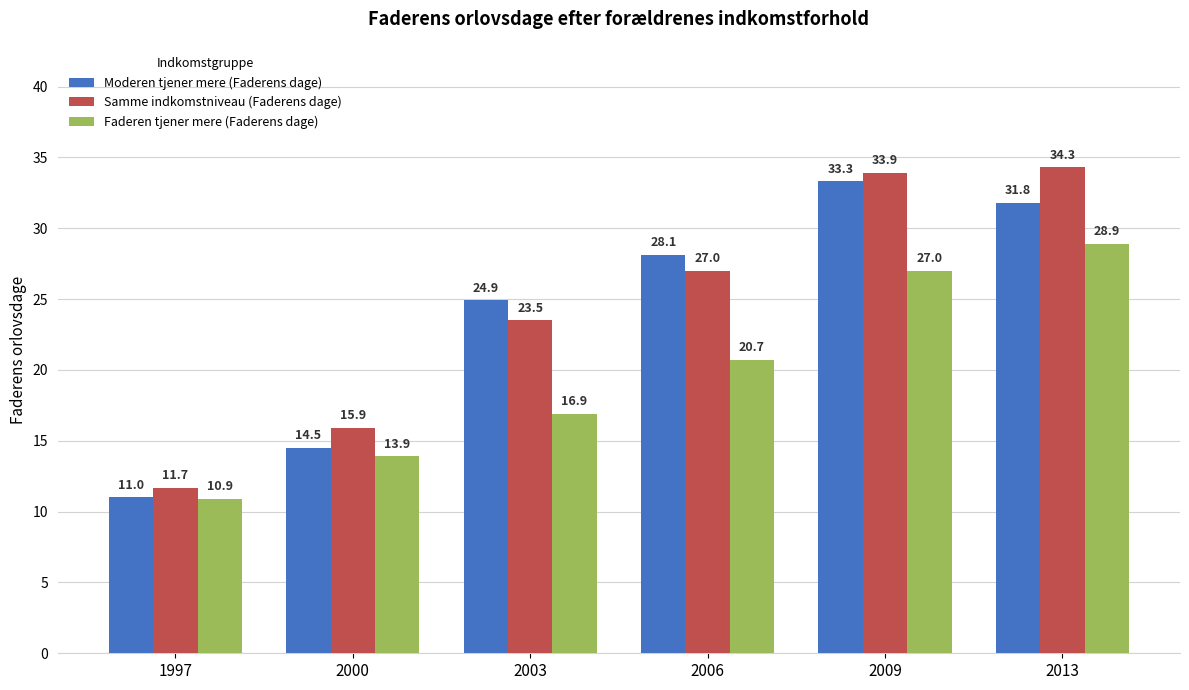

What is the greatest value displayed?

34.3